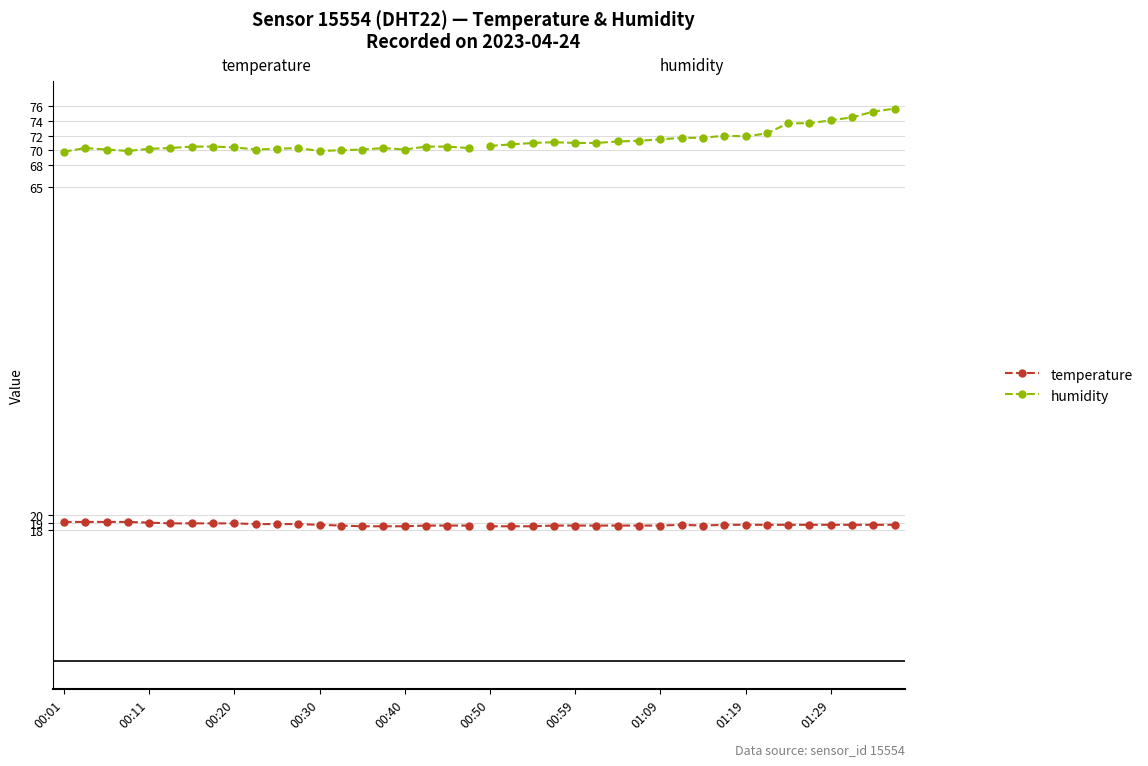

Does the chart have visible grid lines?

Yes